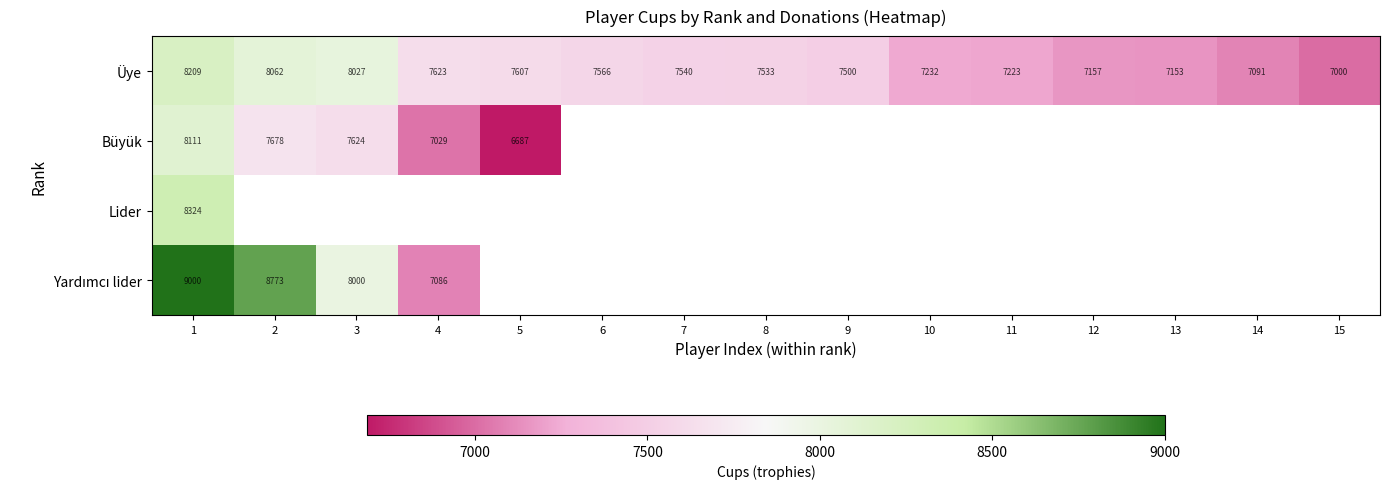

At which category does the chart reach its peak across all series?

1